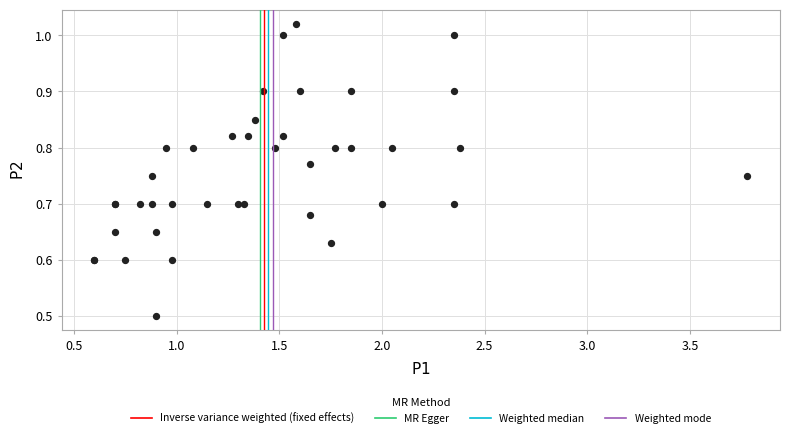

What Y value in the scatter plot is closest to 0?

0.5